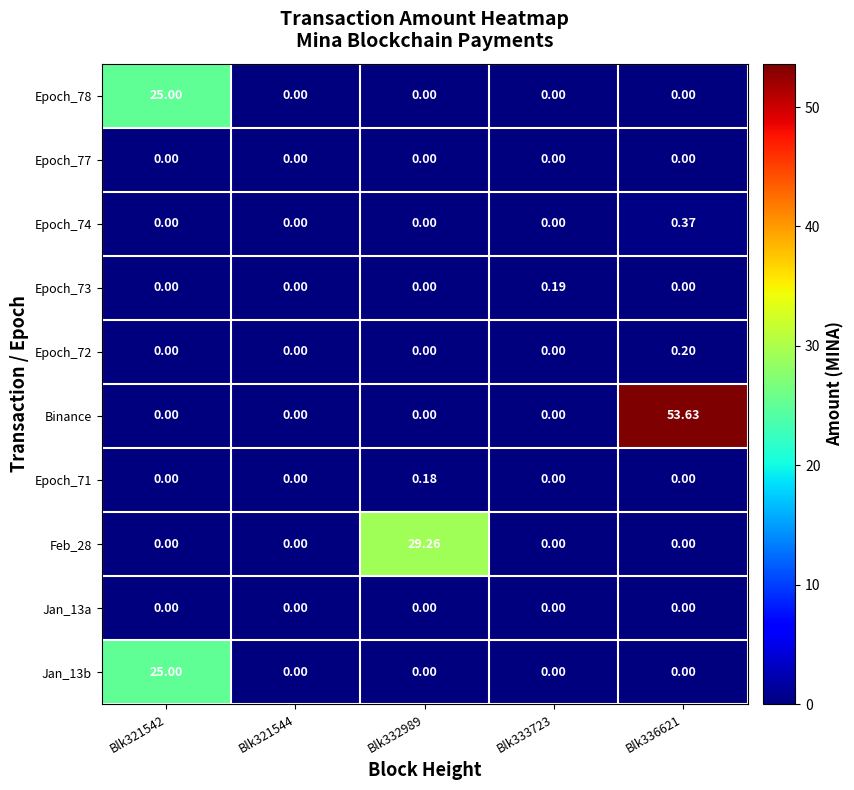

Which series has the largest range (max minus min)?

Binance